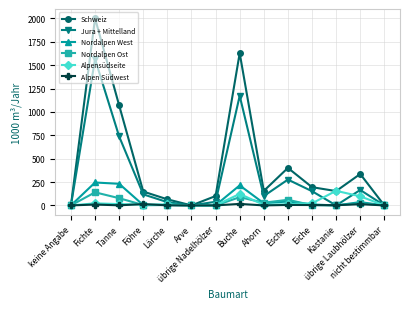

How many interior local valleys does the Schweiz series have?

3